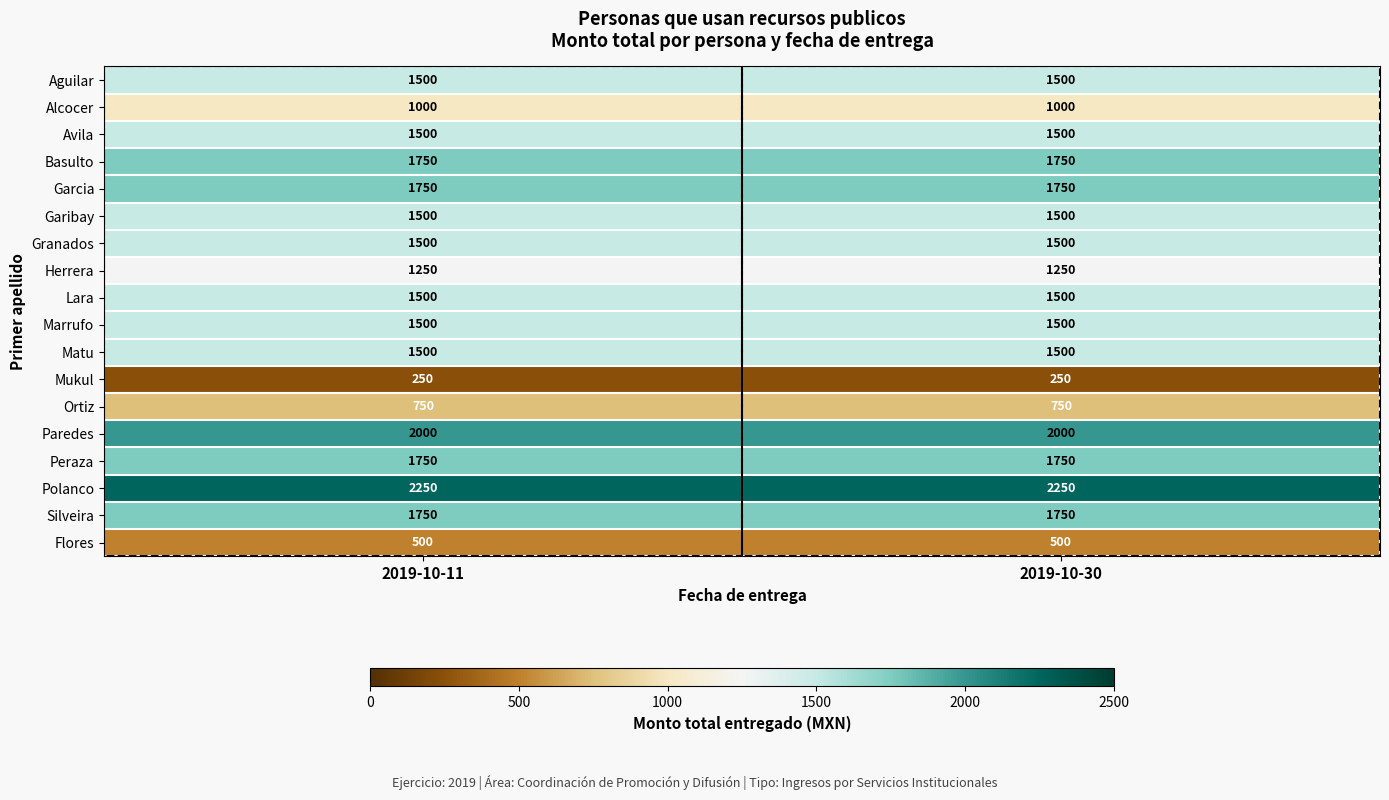

What is the greatest value displayed?

2250